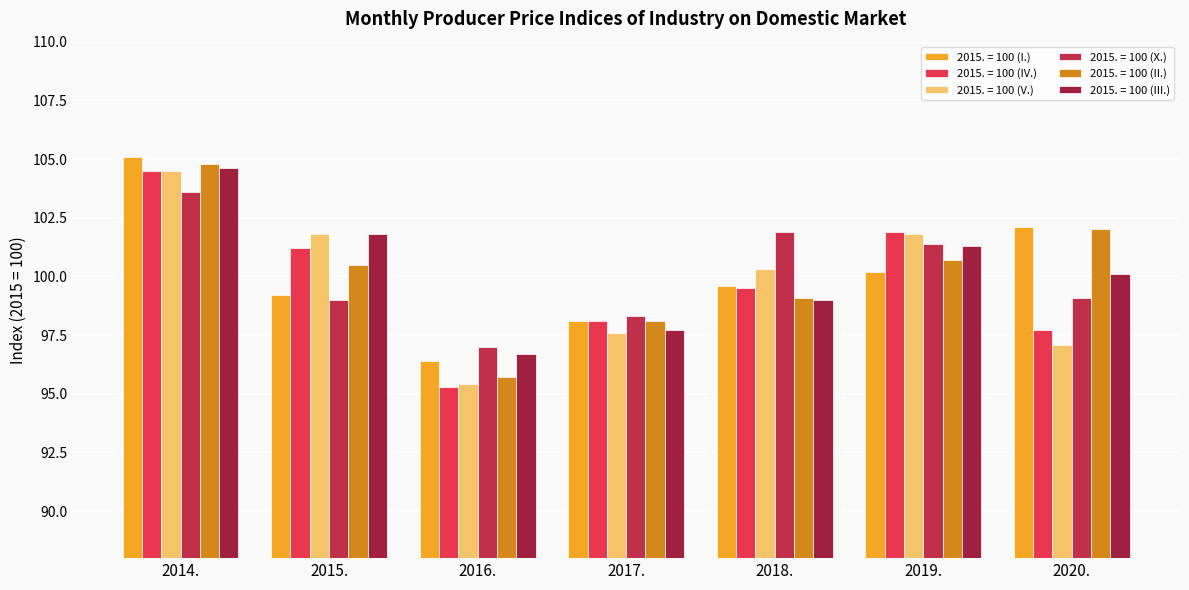

What is the label of the 5th bar from the right?

2016.